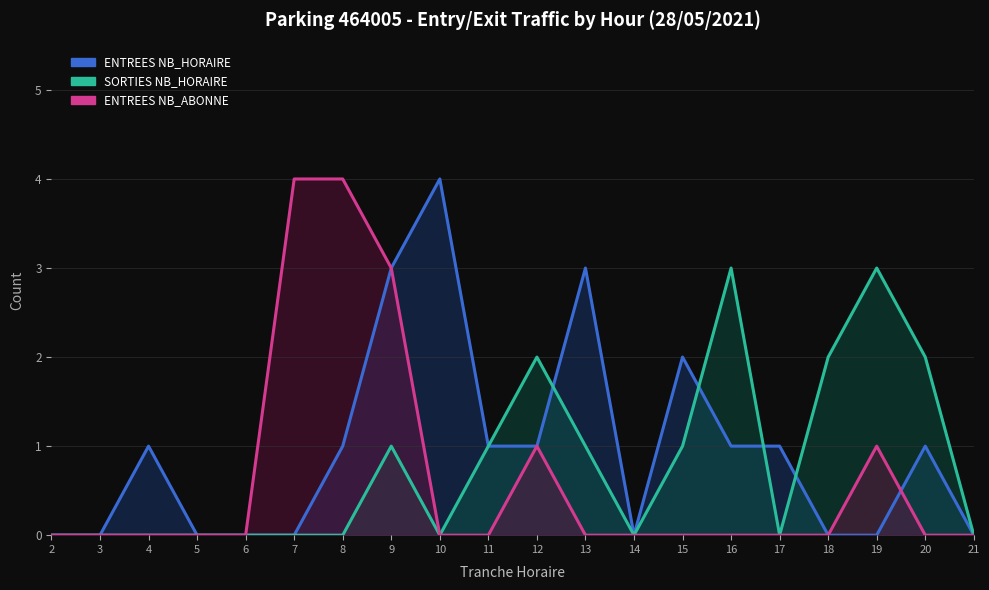

How many values in the SORTIES NB_HORAIRE series exceed 0?

9